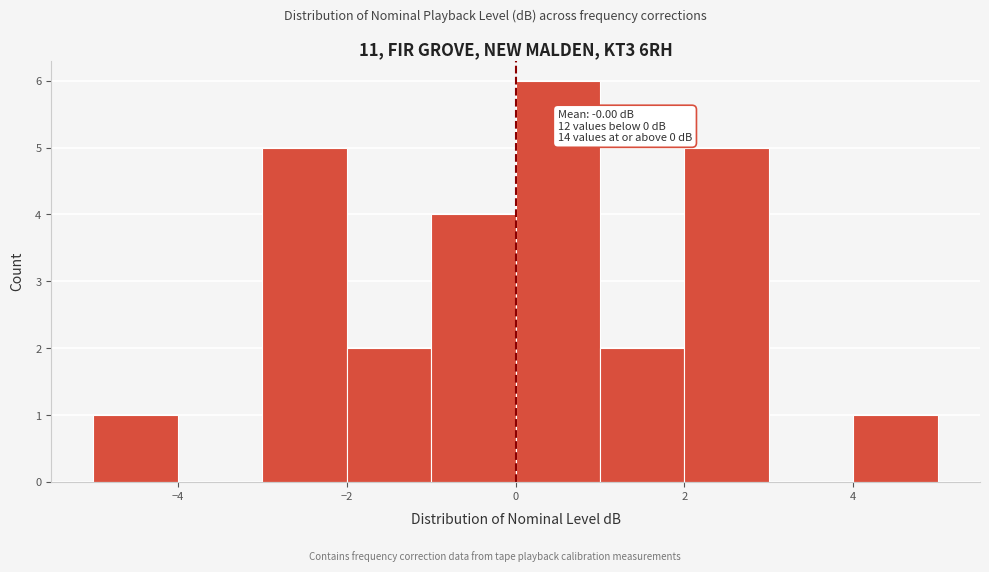

Over which range of the x-axis is the bar tallest?

0 to 1